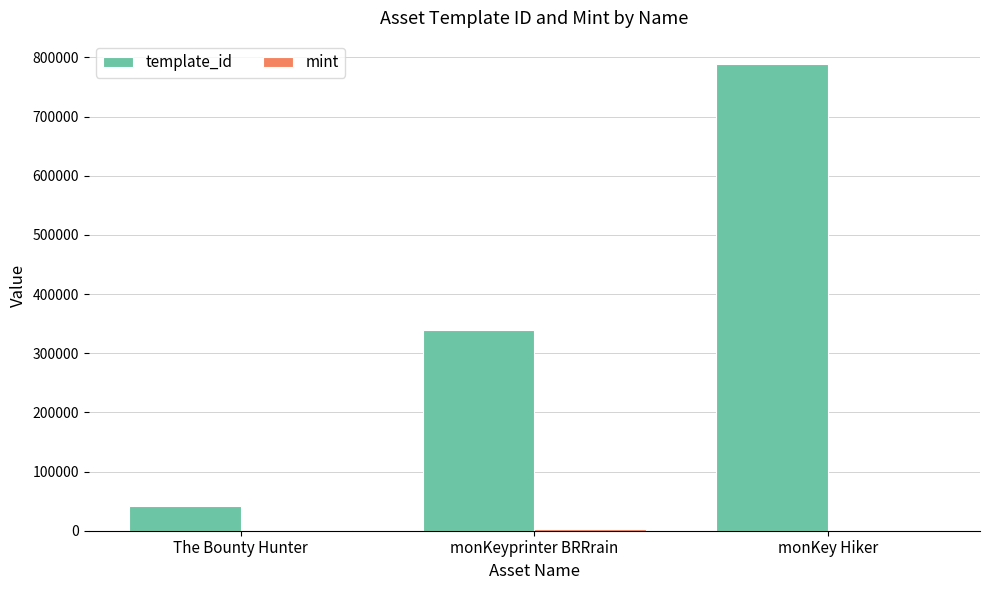

How many groups of bars are there?

3